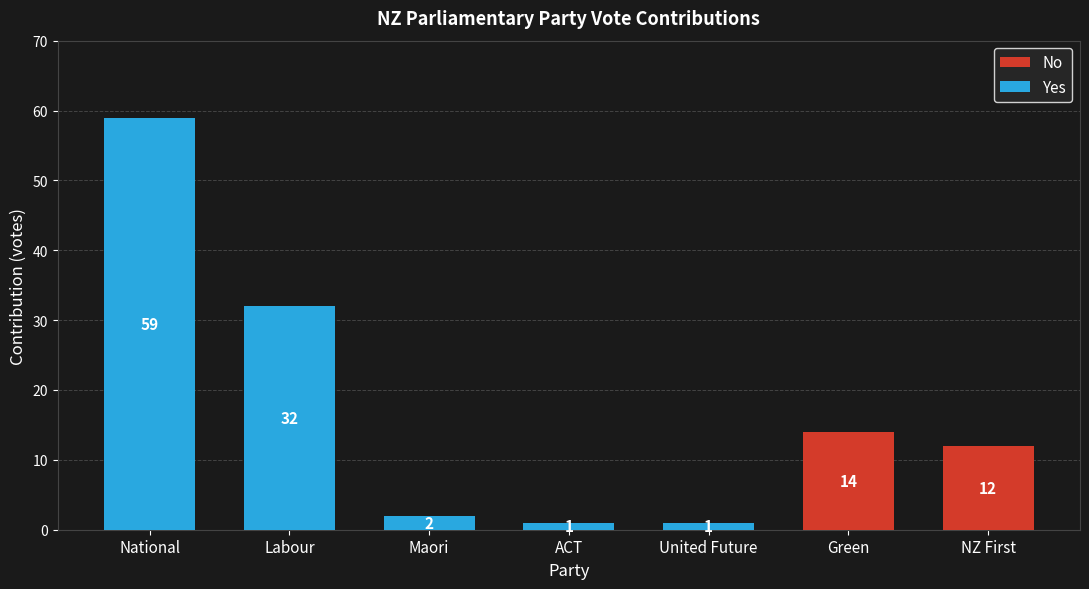

Count the No values in the range 0 to 12.

6